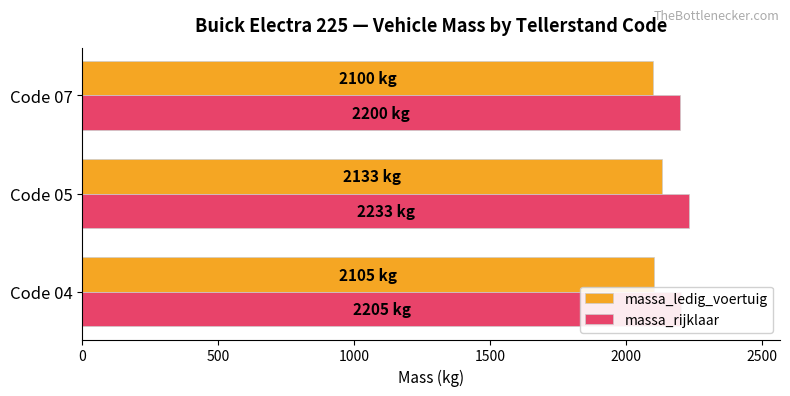

What is the minimum value shown in the chart?

2100